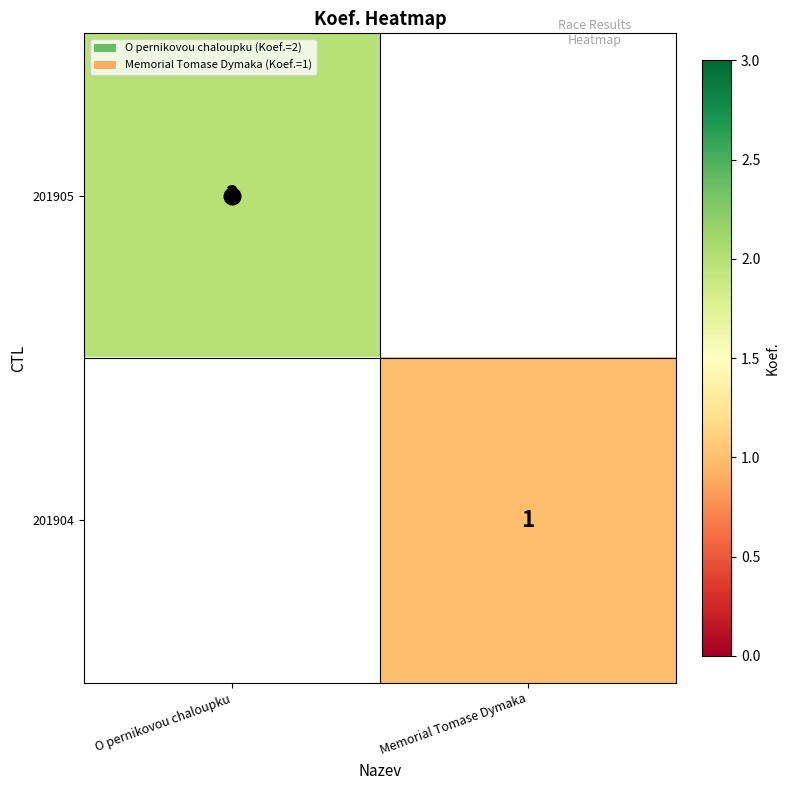

True or false: 201904 has a value of 2 at Memorial Tomase Dymaka.

False